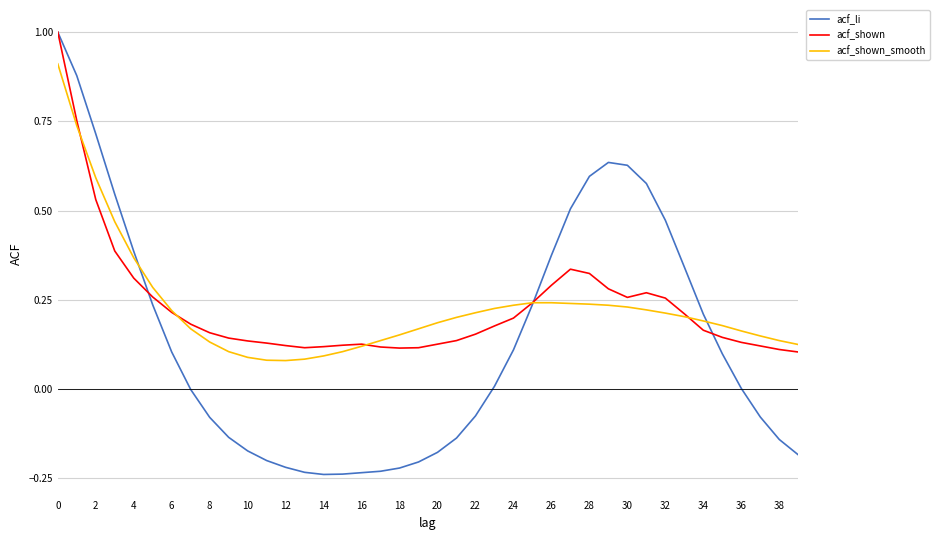

What is the greatest value displayed?

1.0